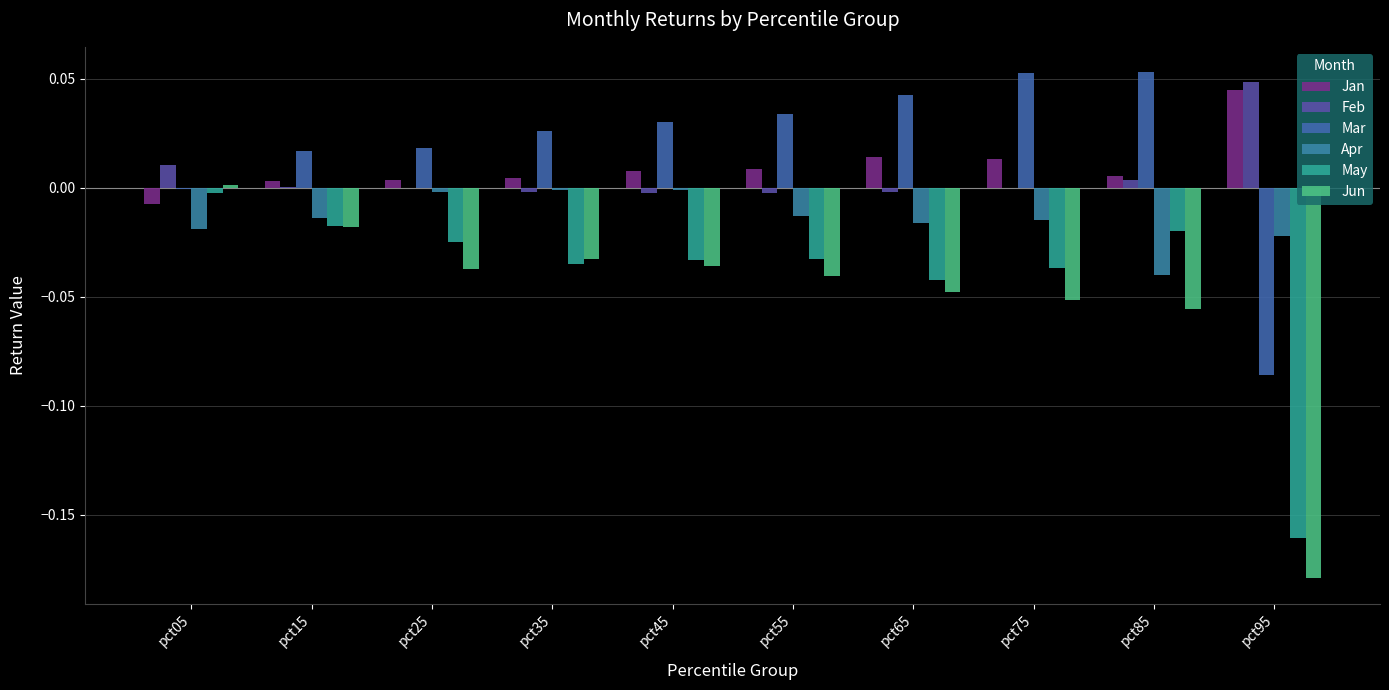

Is it true that Jun equals -0.0 at pct35?

True